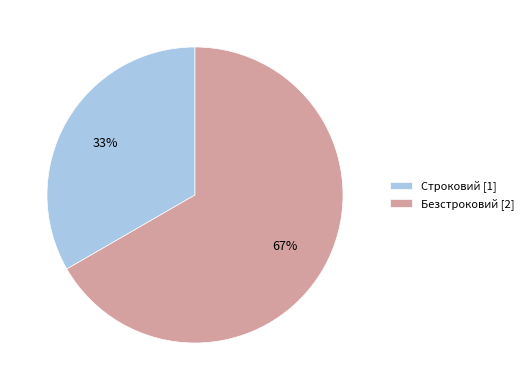

Combined, do Безстроковий and Строковий account for over 50%?

Yes